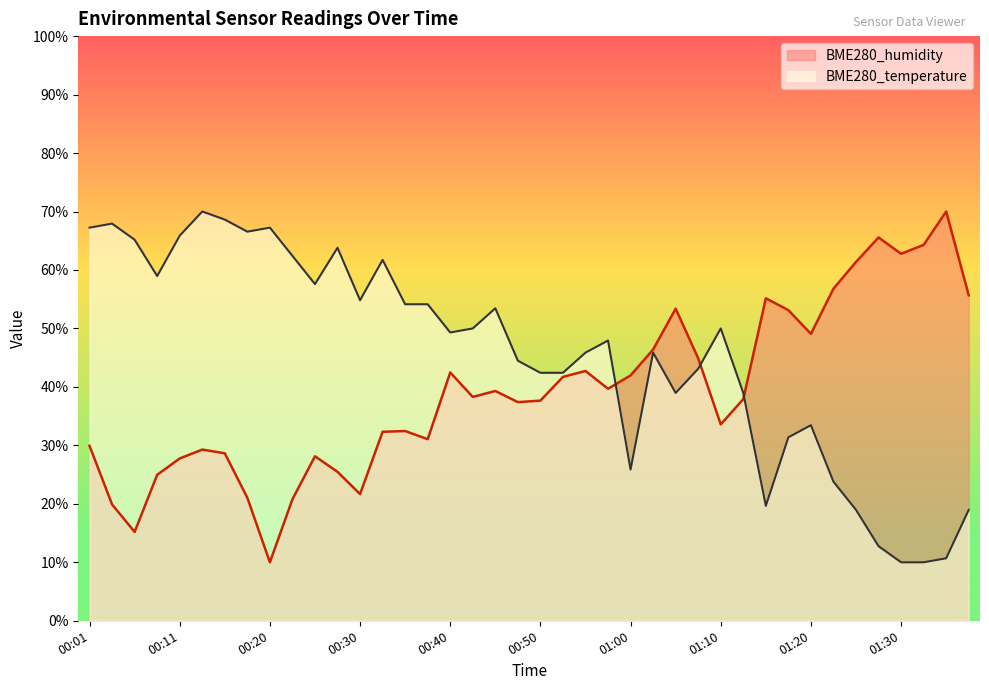

What are all the series names shown in the legend?

BME280_humidity, BME280_temperature